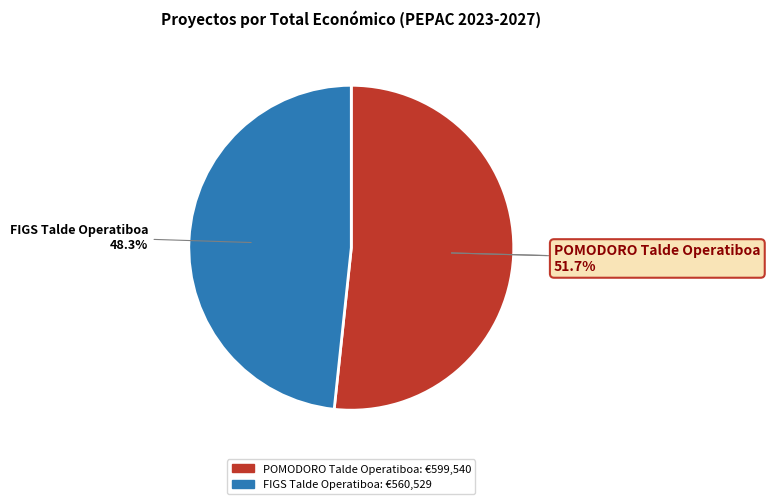

What is the total percentage of FIGS Talde Operatiboa and POMODORO Talde Operatiboa?

100.0%